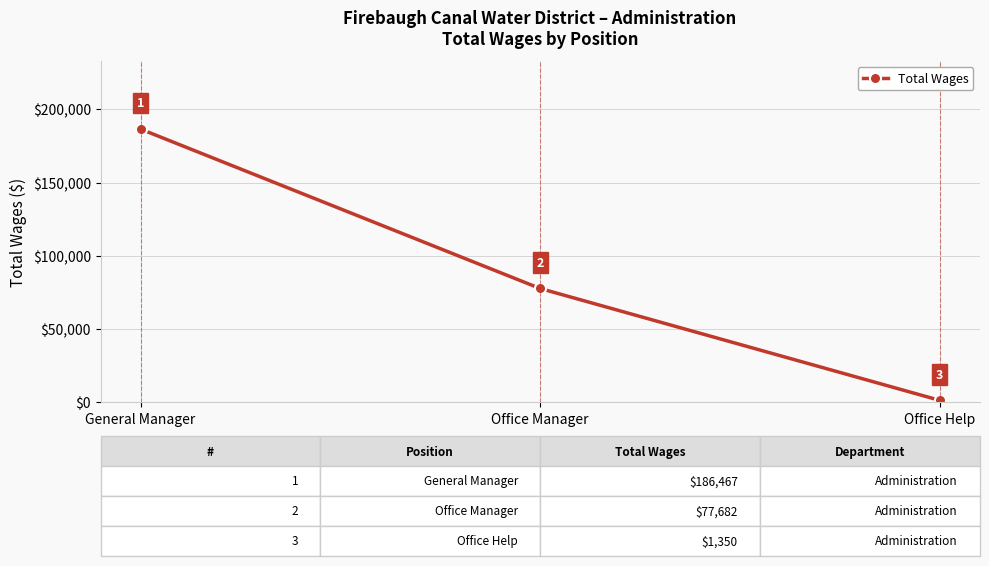

What is the sum of all values?

265499